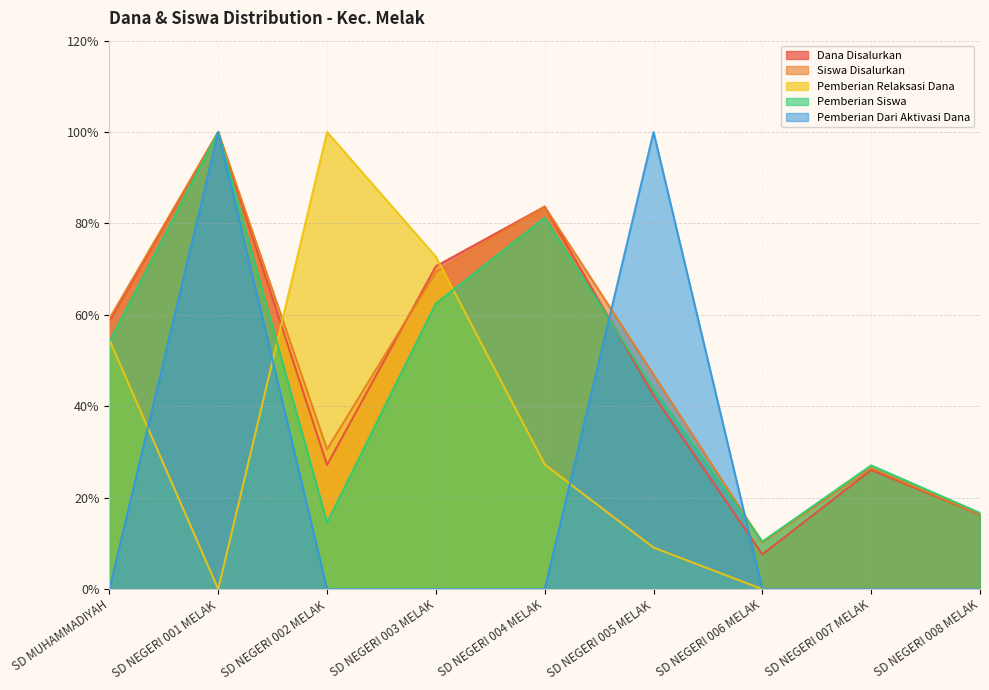

At SD NEGERI 006 MELAK, list the series in order from largest to smallest.

Pemberian Siswa, Siswa Disalurkan, Dana Disalurkan, Pemberian Relaksasi Dana, Pemberian Dari Aktivasi Dana